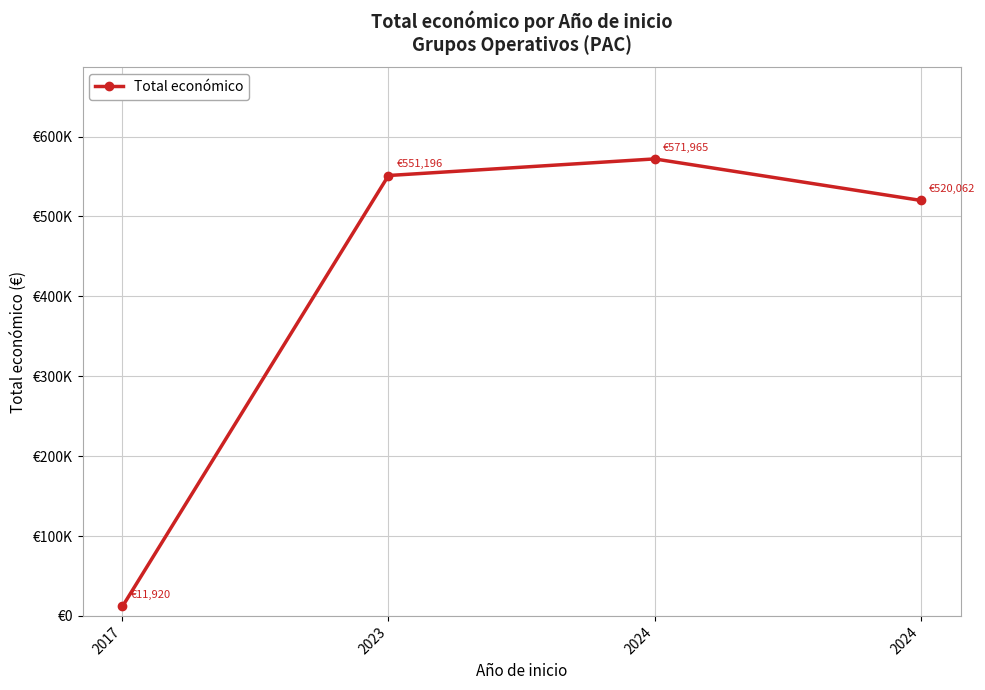

What is the change in value from 2023 to 2024?

+20769